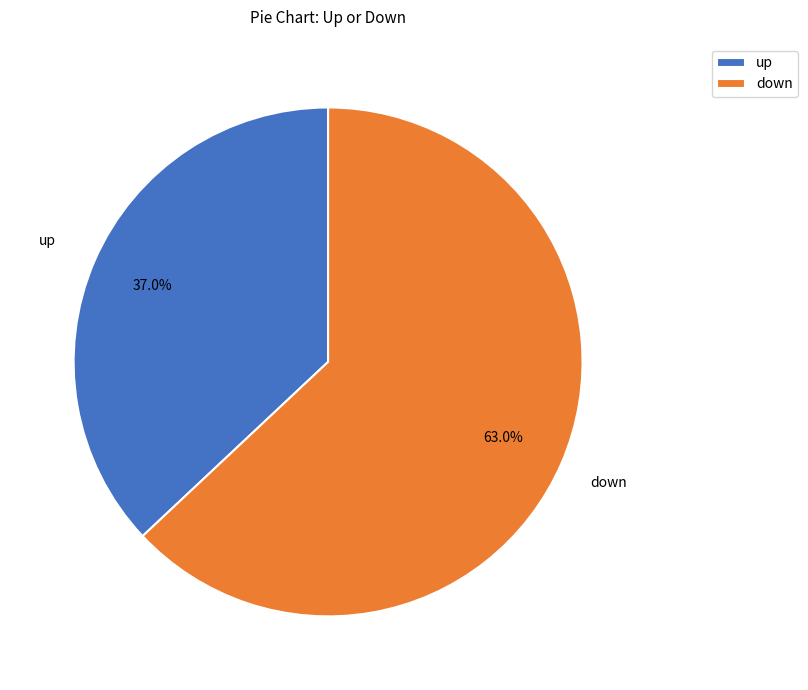

Is it true that down is 63% of the pie?

True